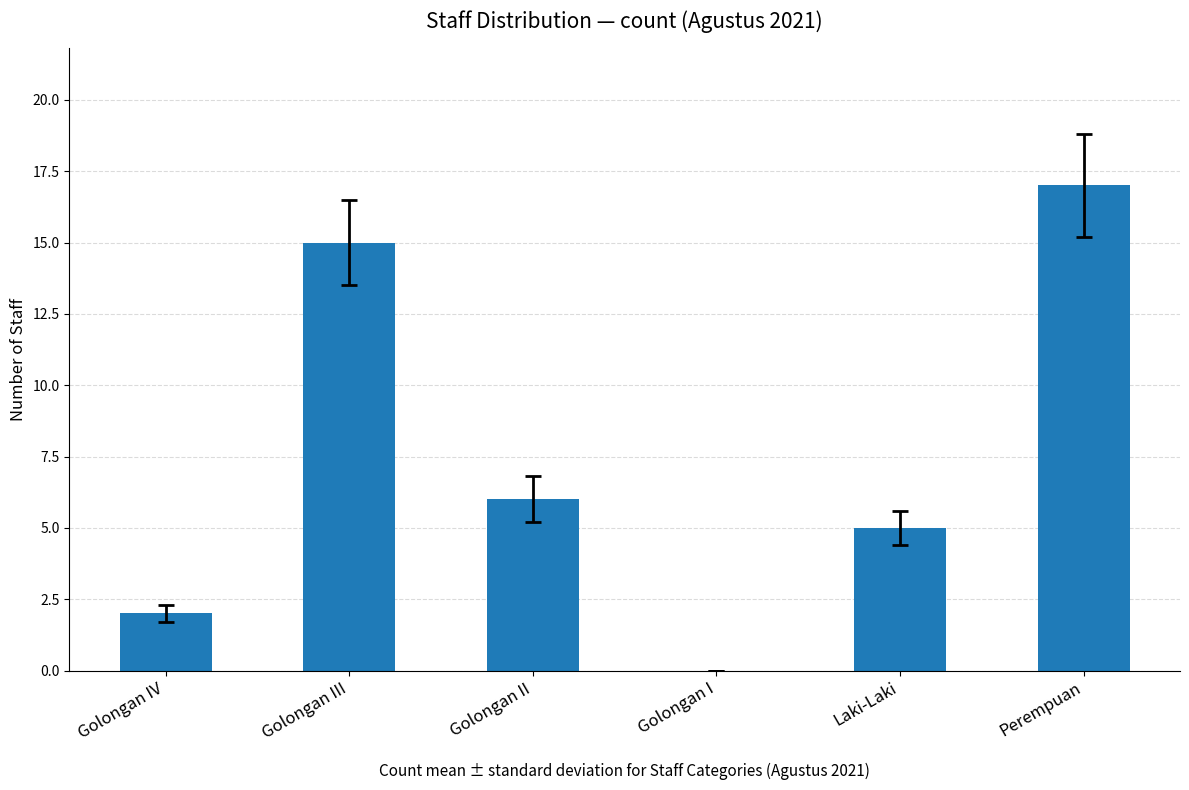

Is it true that the value at Laki-Laki is 5?

True